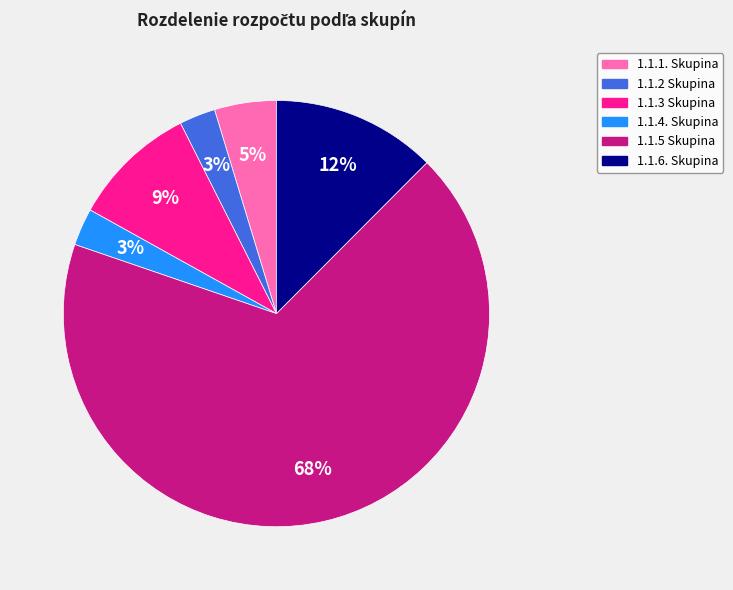

Does 1.1.5 Skupina represent more than half of the total?

Yes